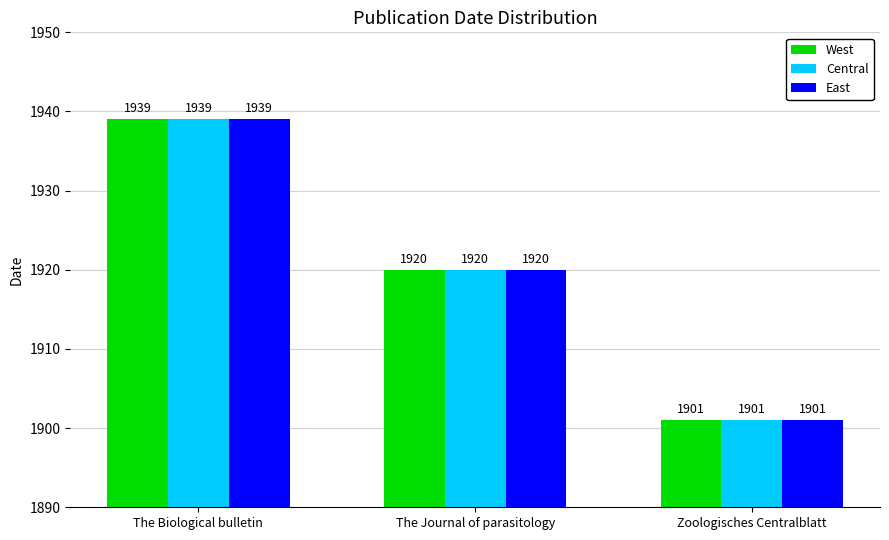

What is the highest value of the East series?

1939